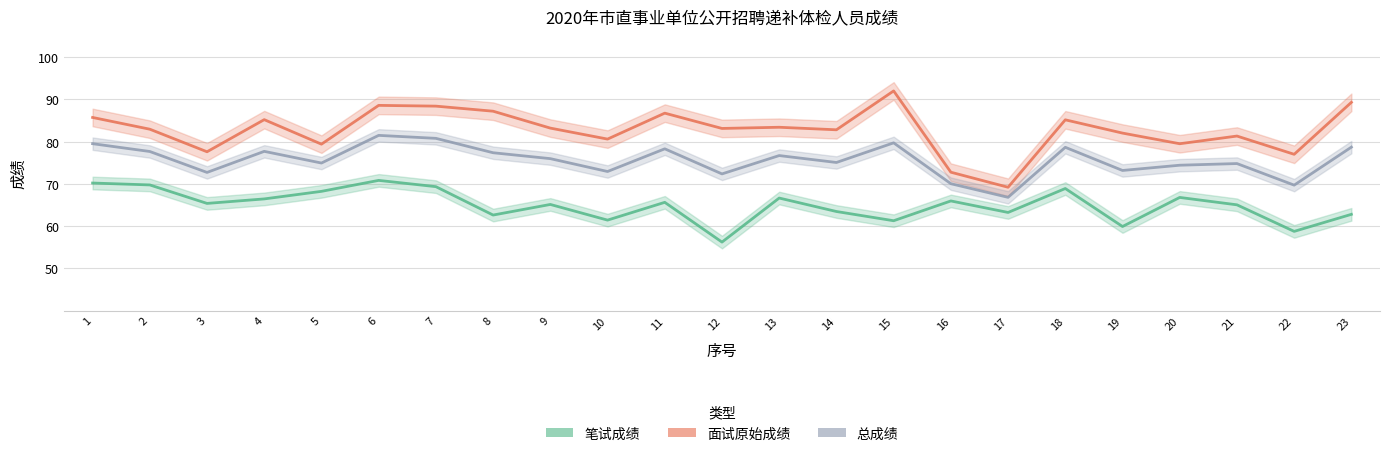

What is the sum of all 面试原始成绩 values?

1903.2